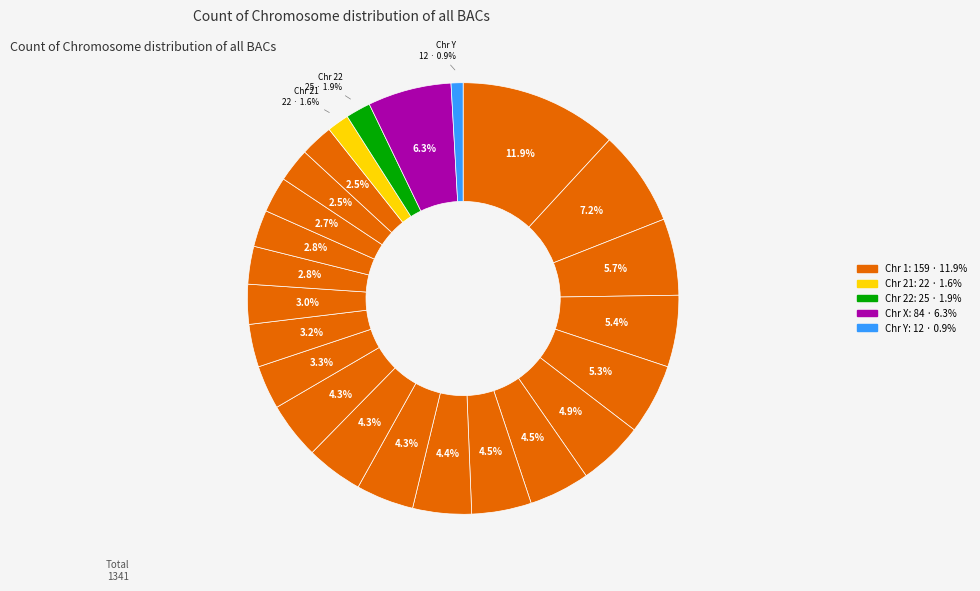

Is there any slice that represents more than half of the pie?

No